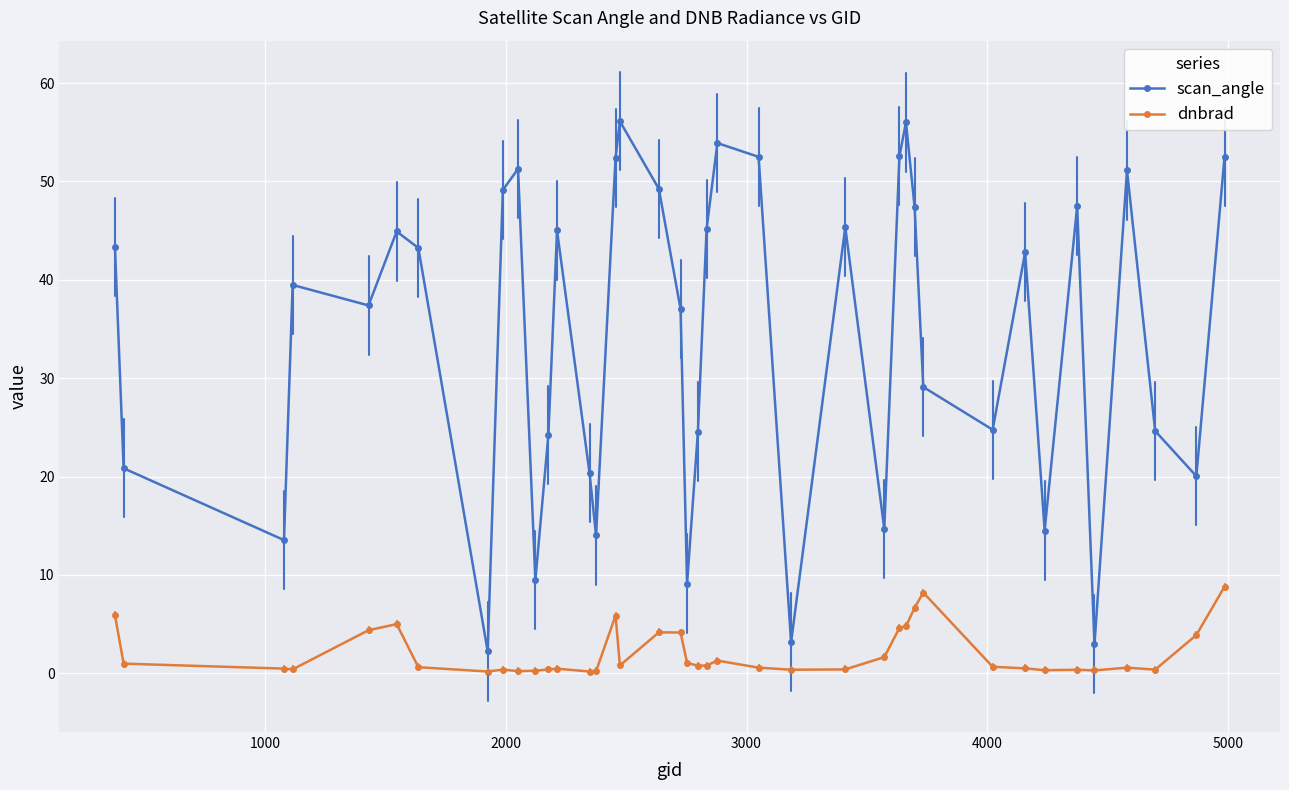

What is the value of the scan_angle point at the 24th from the left?

52.5